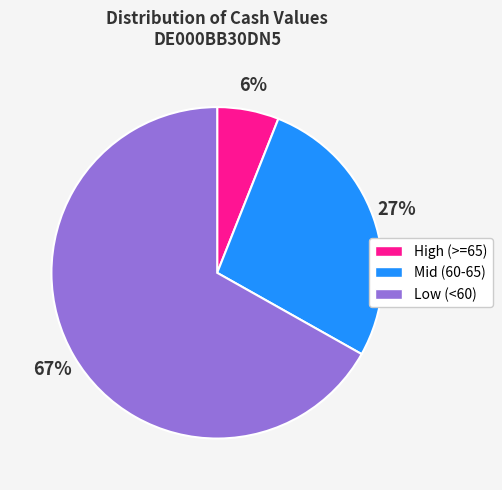

Combined, do Low (<60) and Mid (60-65) account for over 50%?

Yes